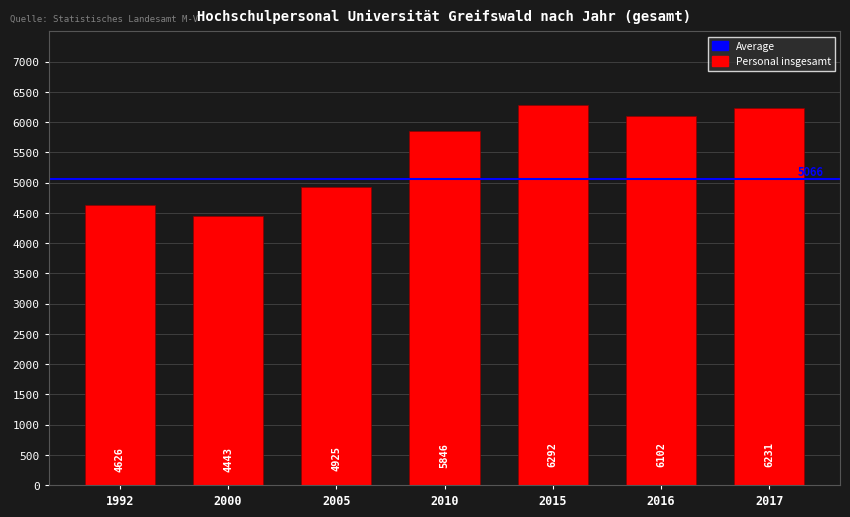

What is the greatest value displayed?

6292